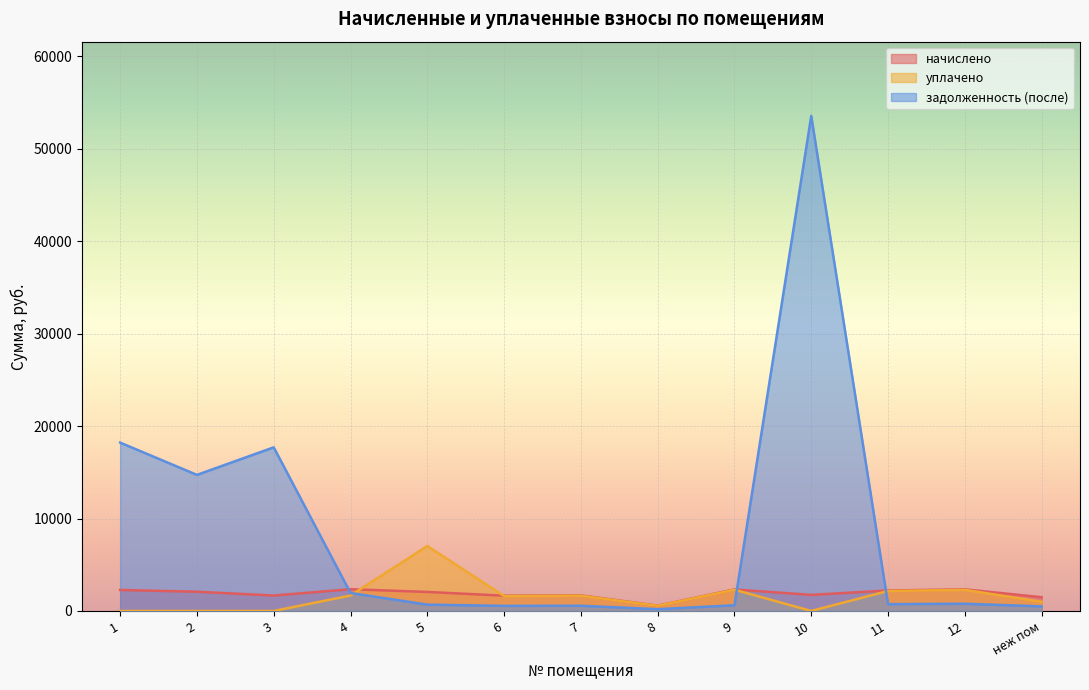

The начислено series shows 2058.3 at 5. True or false?

True